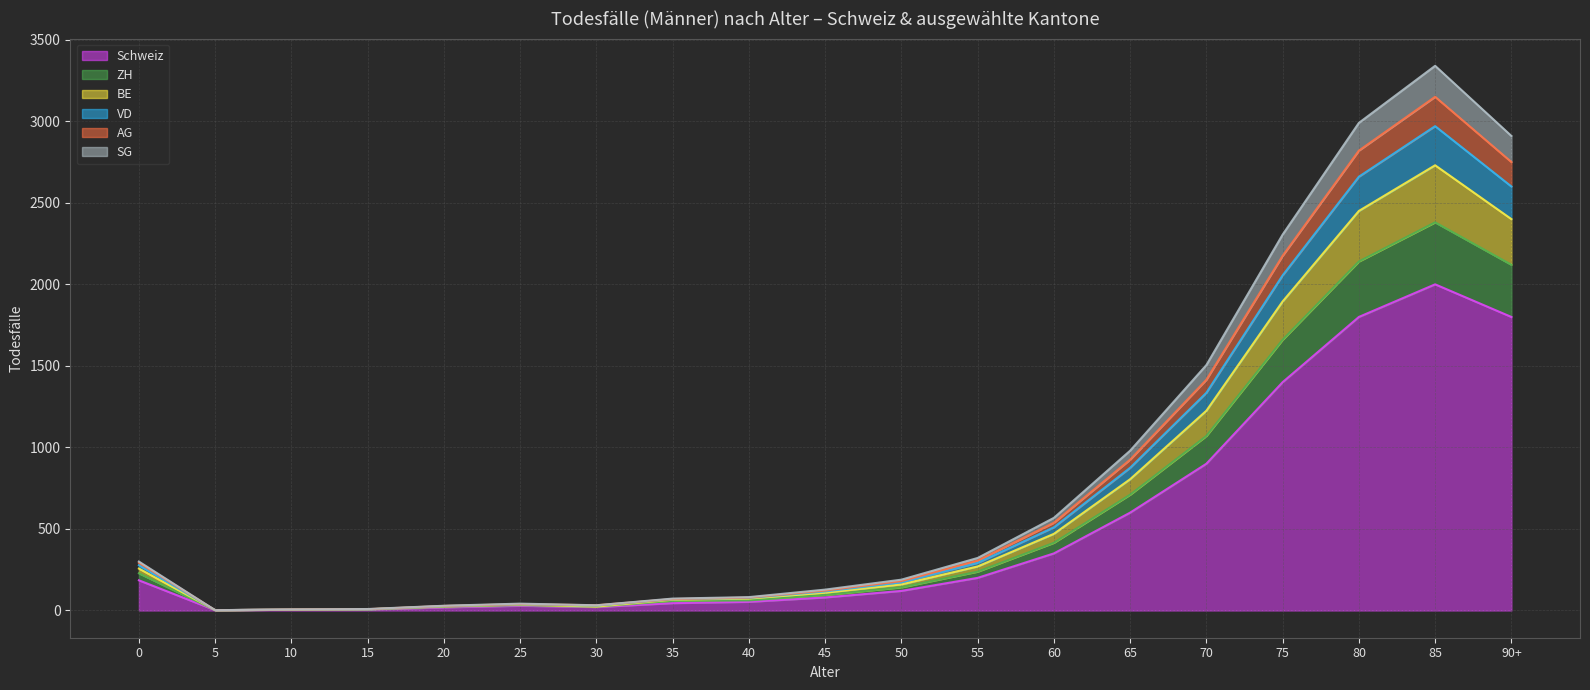

What are all the series names shown in the legend?

Schweiz, ZH, BE, VD, AG, SG